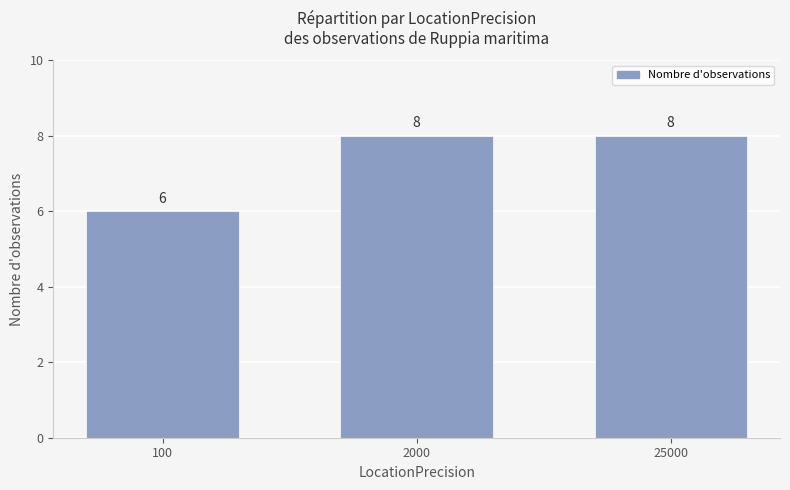

True or false: the data shows 4 at 100.

False